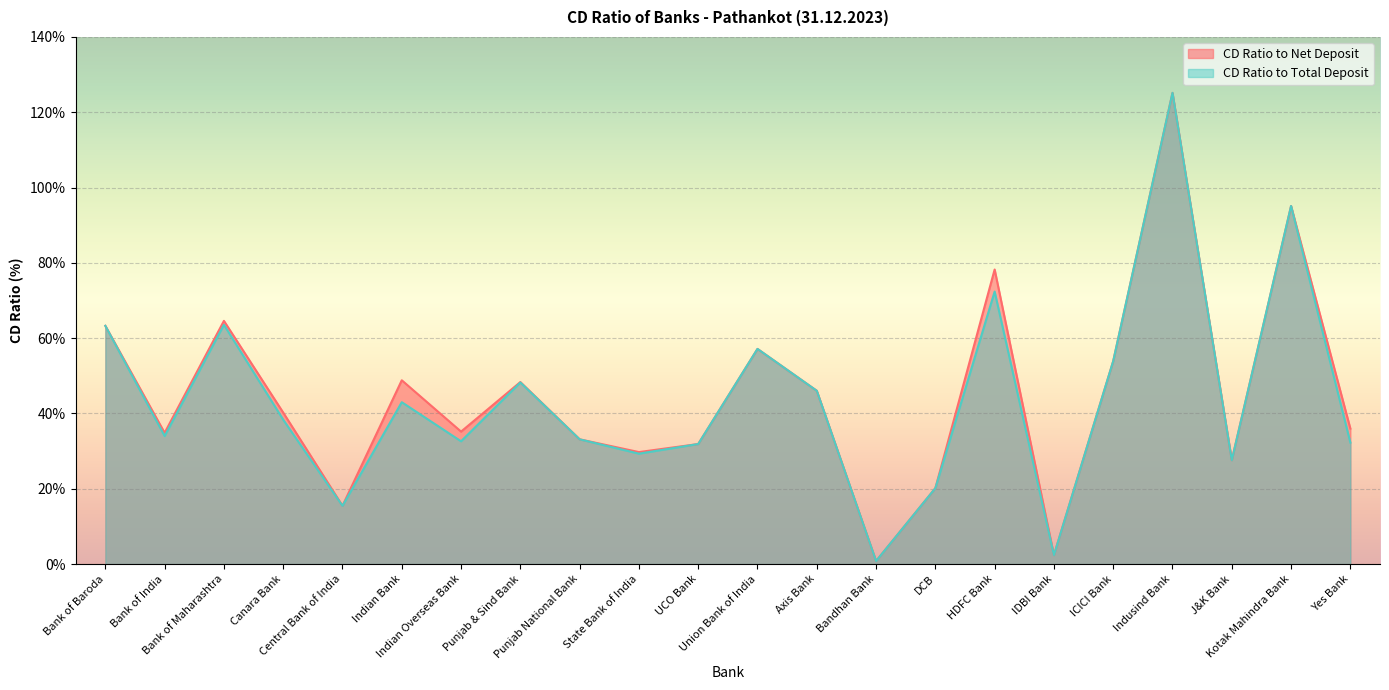

How many lines are shown in the chart?

2